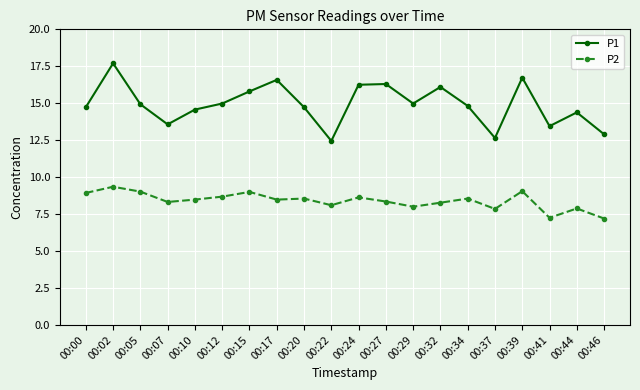

True or false: P2 has a value of 8.6 at 00:24.

True